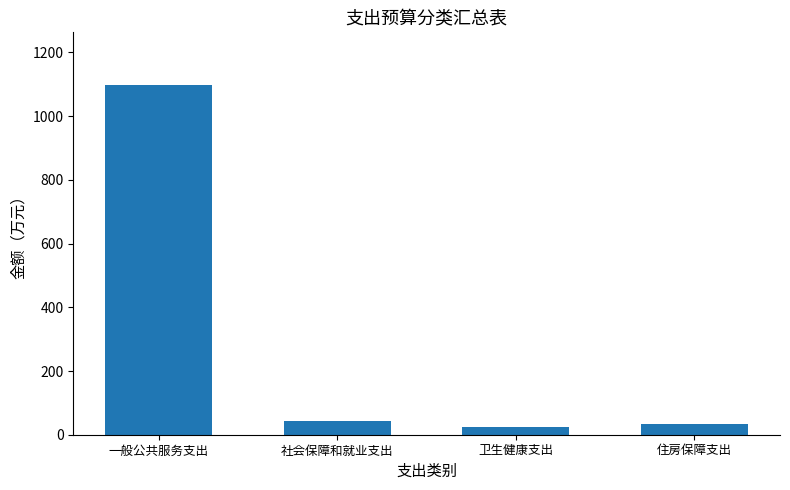

What is the greatest value displayed?

1098.5